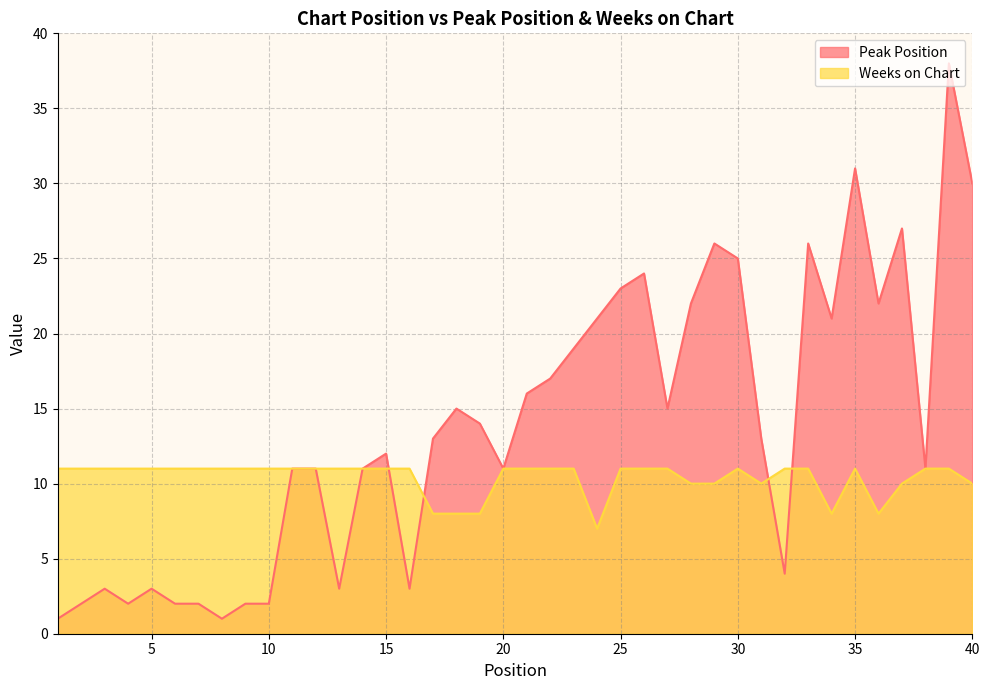

Is it true that Weeks on Chart equals 7 at 8?

False